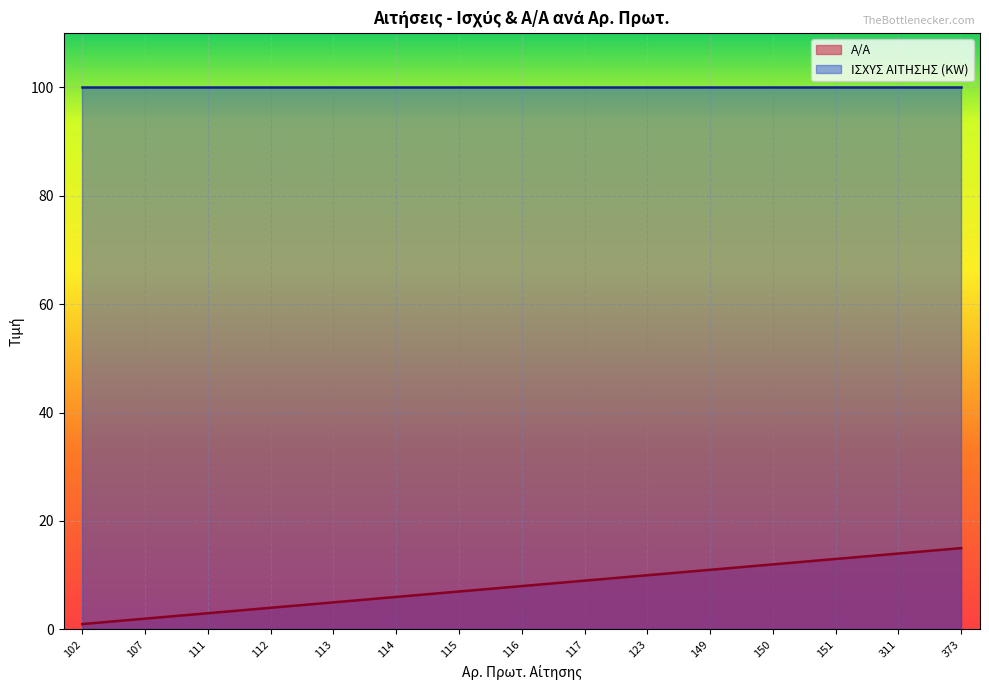

How many data points are less than 8?

7